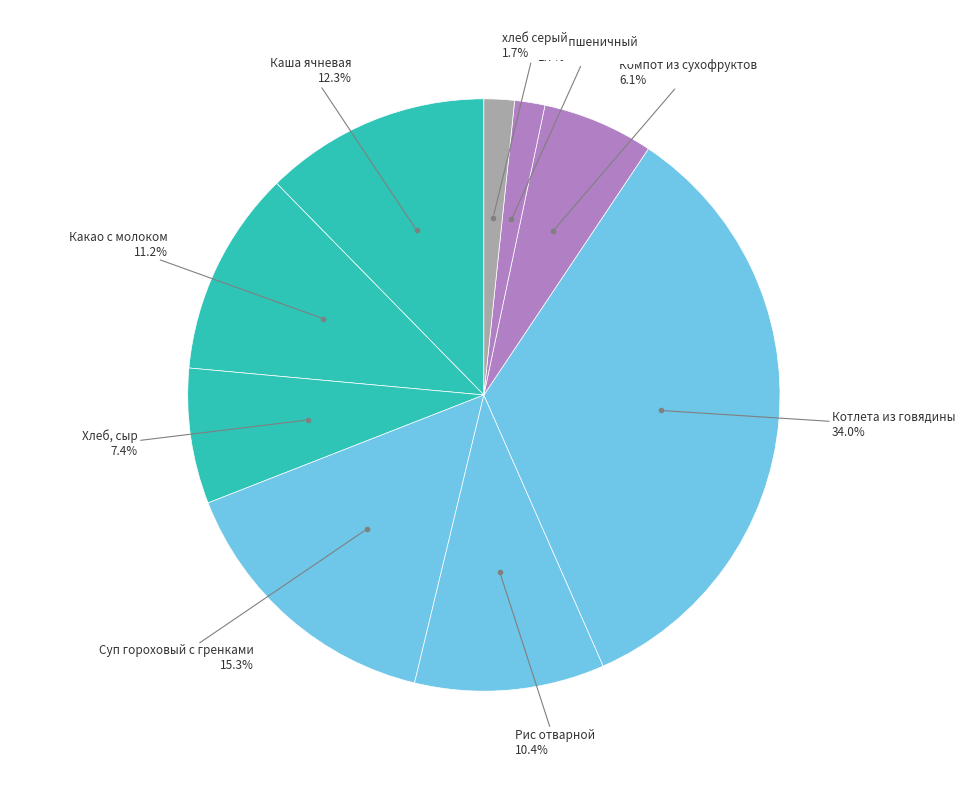

How many slices are in this pie chart?

9